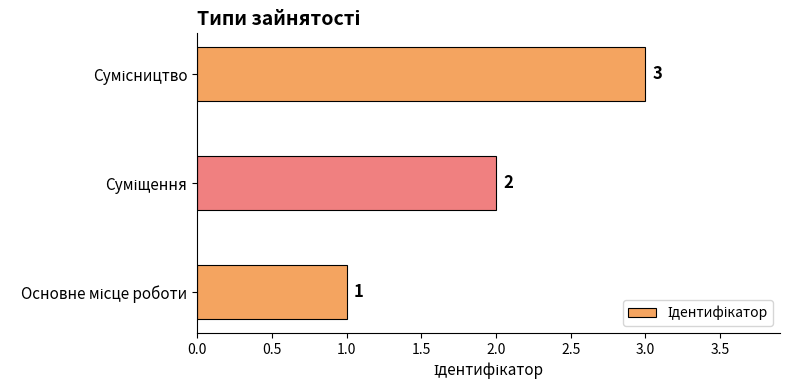

Count the values in the range 1 to 3.

3